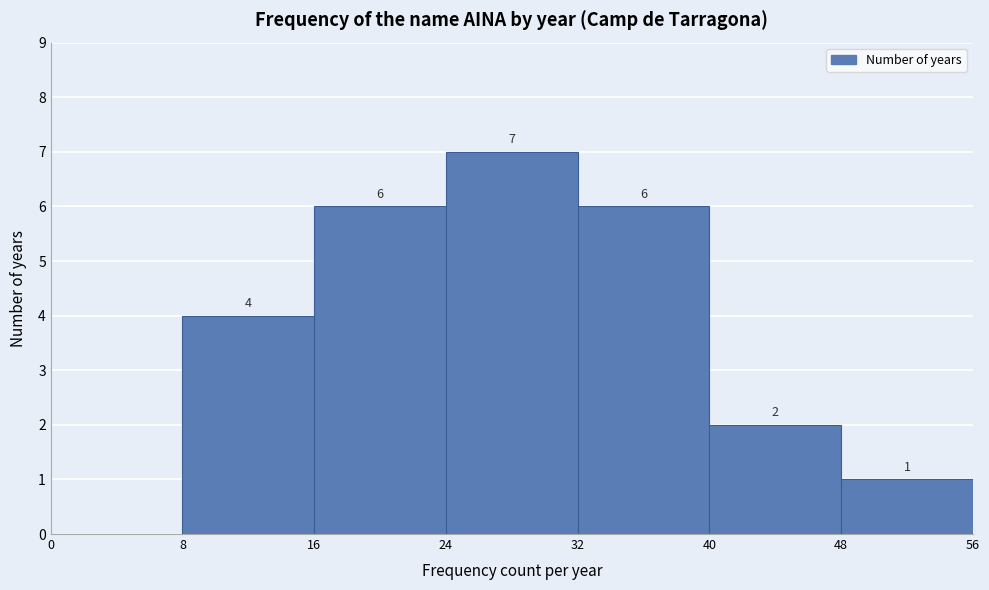

Which range on the x-axis has the tallest bar?

24 to 32